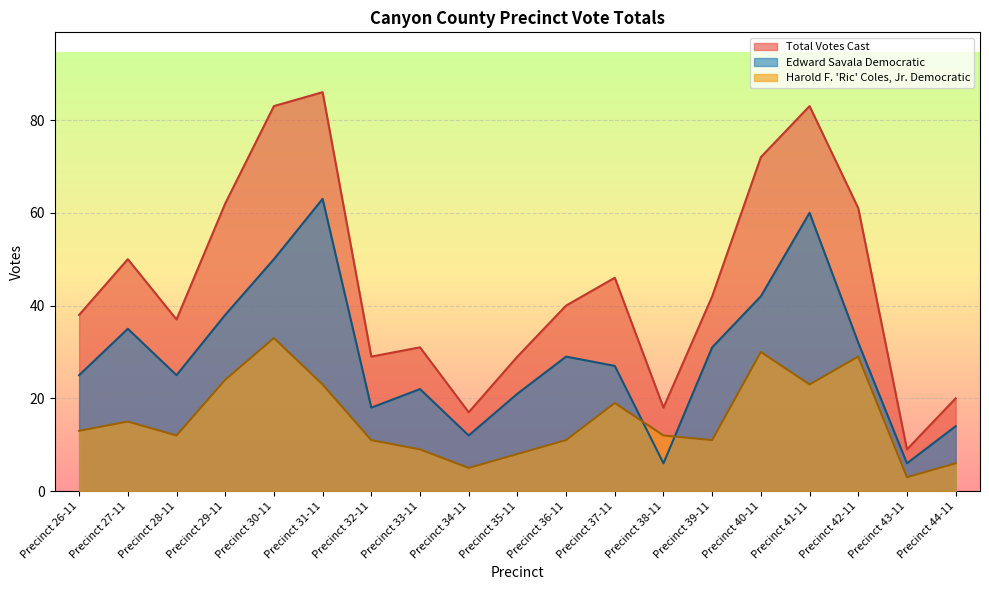

Which category has the highest value across all series?

Precinct 31-11